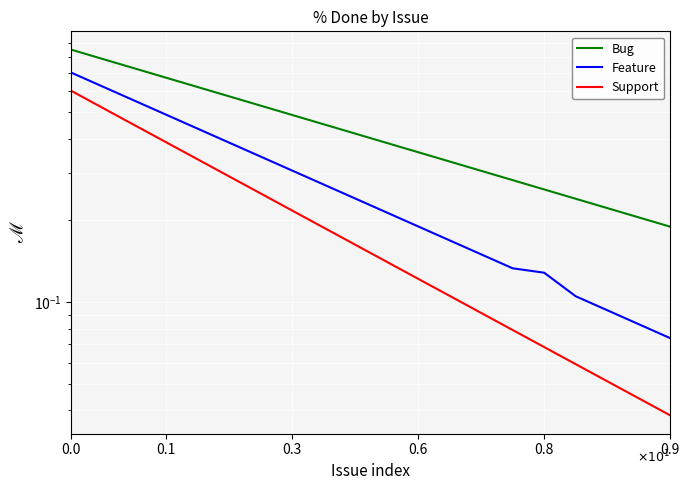

What is the difference between the highest and lowest values at 18?

0.2